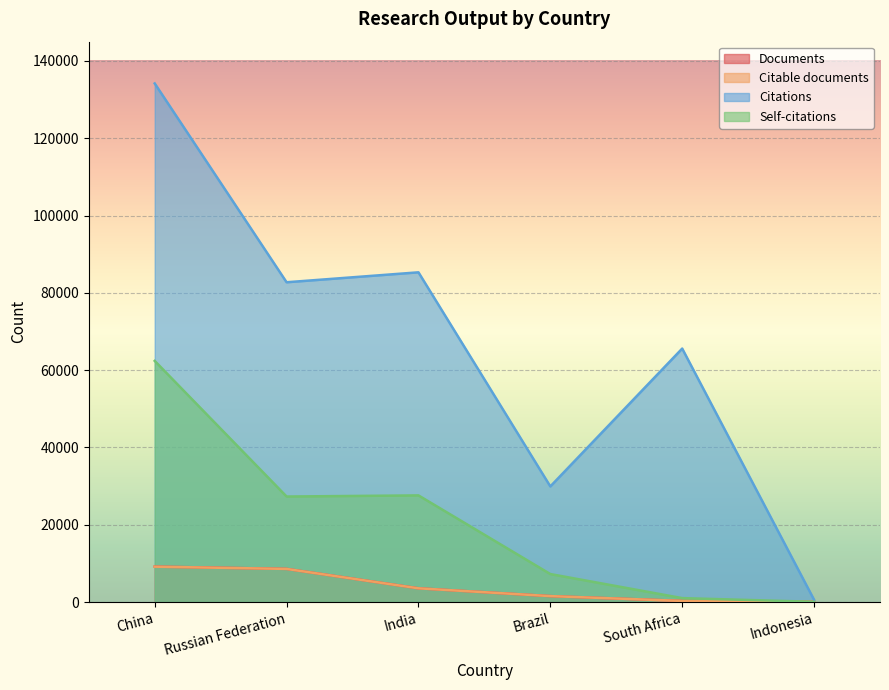

The Citations series shows 201092 at China. True or false?

False